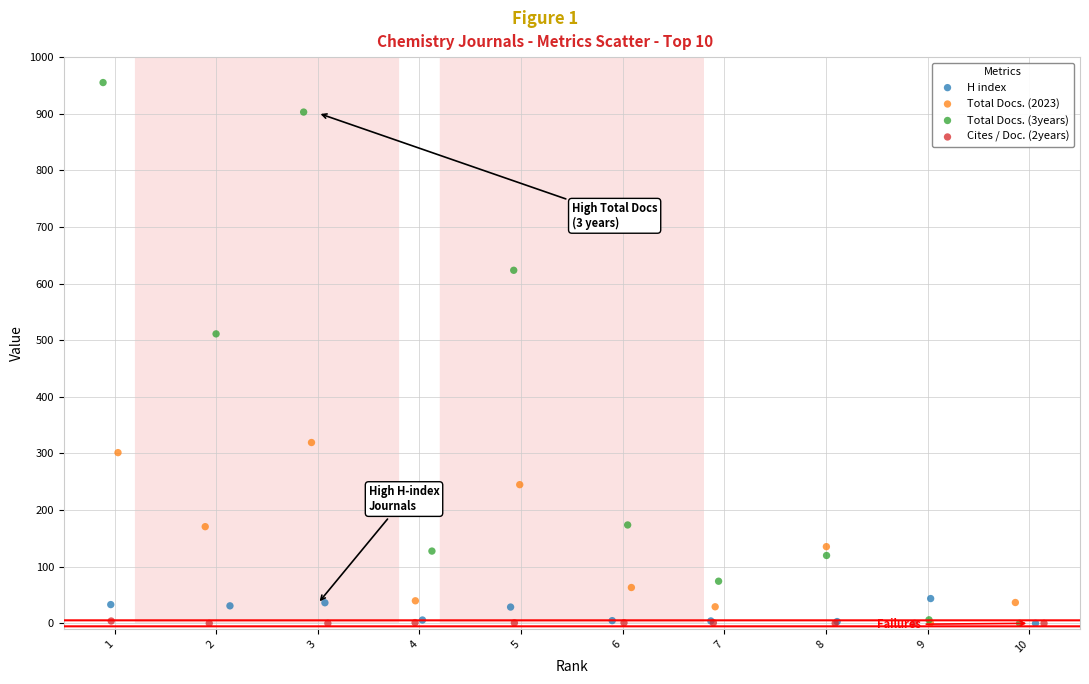

Which series contains the highest Y value?

Total Docs. (3years)